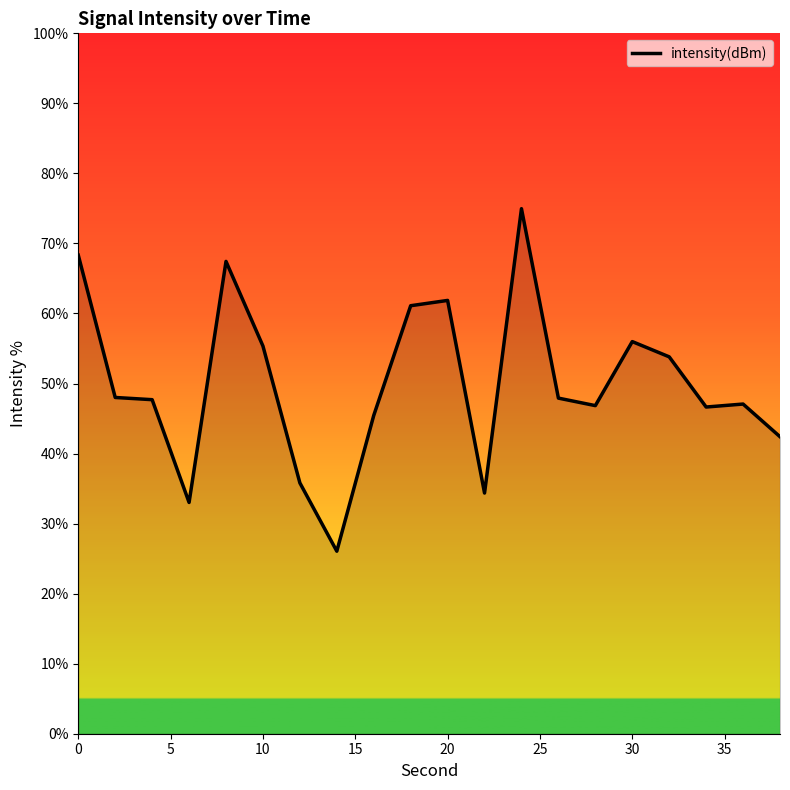

What is the minimum value shown in the chart?

26.1